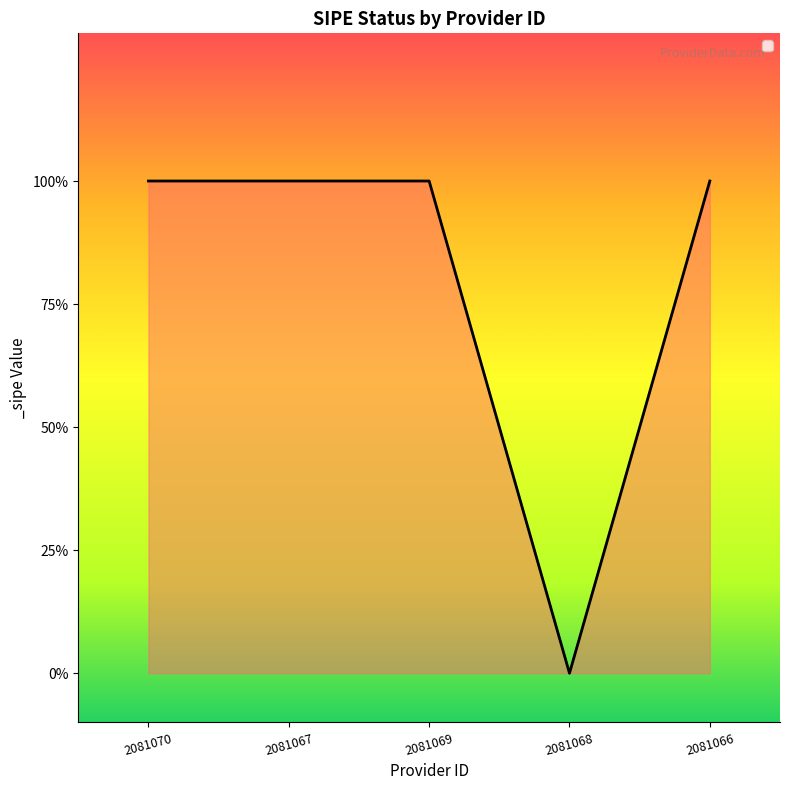

Does the chart have visible grid lines?

No